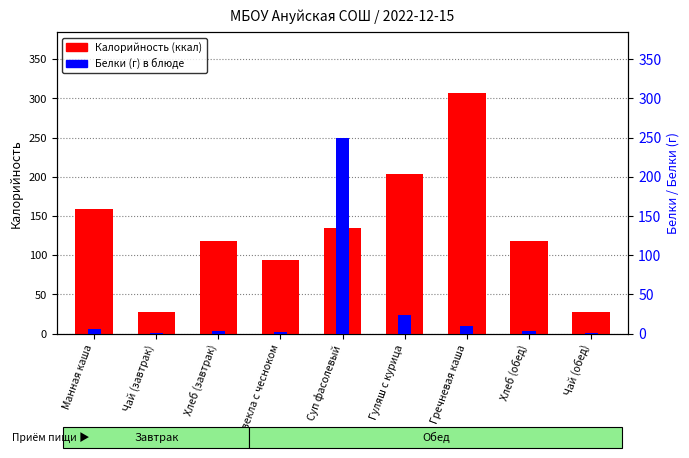

At how many categories does at least one series exceed 116?

6